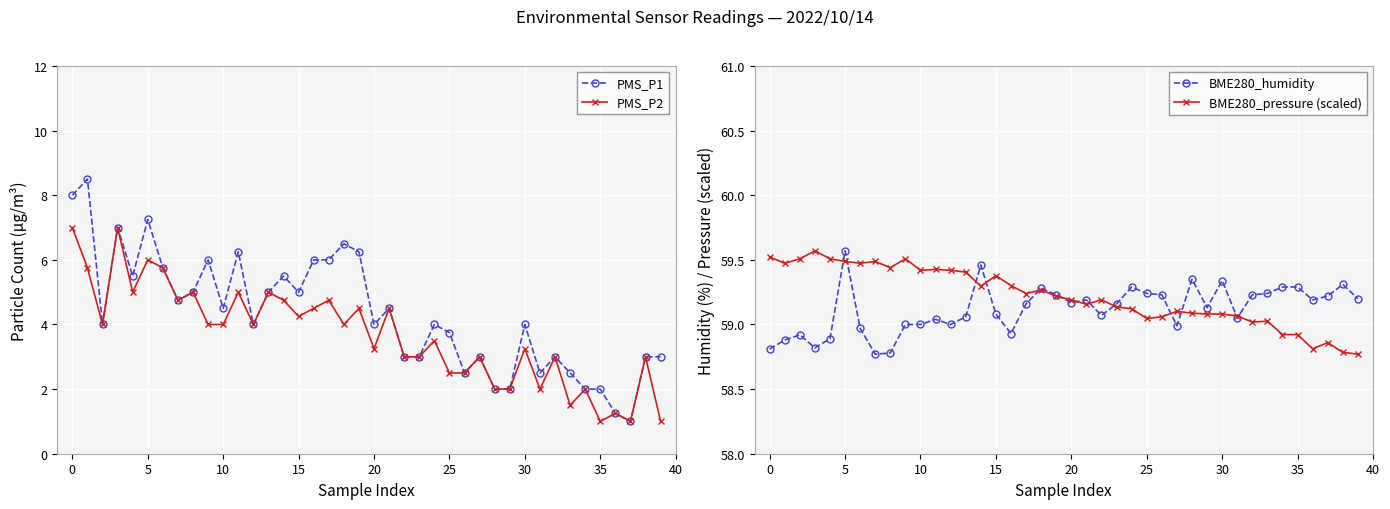

How many values in the BME280_humidity series are below 59?

10